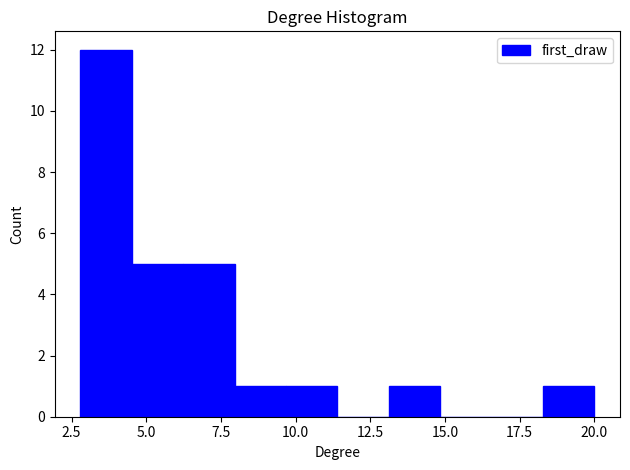

Around what value on the x-axis is the tallest bar? Give the approximate position of its centre, as read against the axis.

3.5